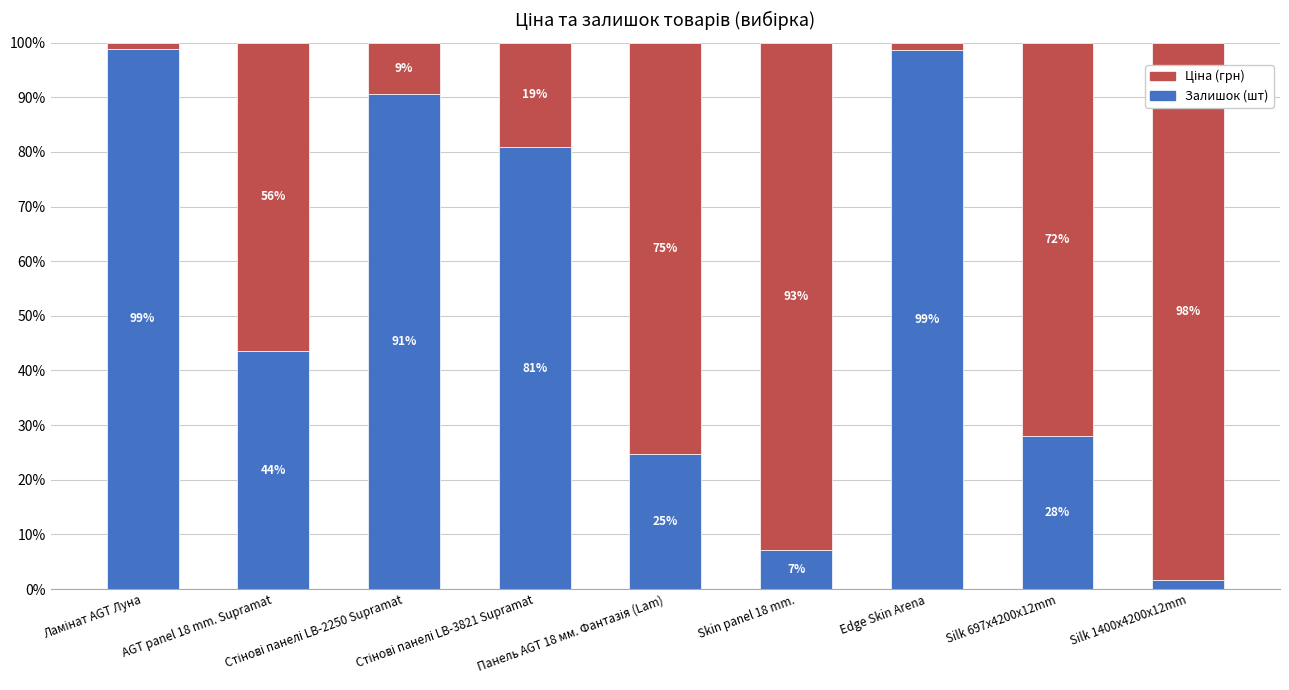

Is it true that Залишок (шт) equals 25.7 at AGT panel 18 mm. Supramat?

False